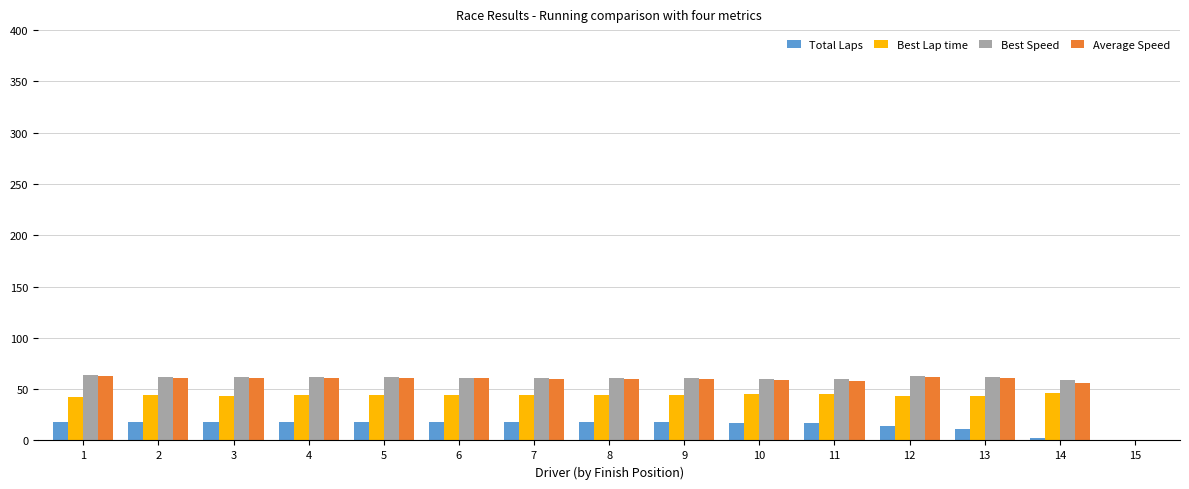

What is the total value across all series at 13?

177.6